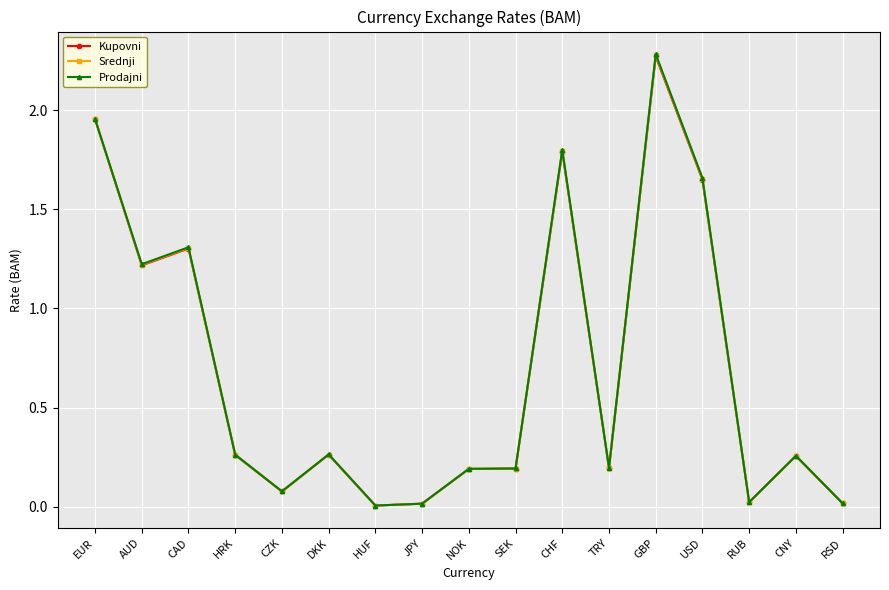

What is the difference between the second highest and second lowest values in the Kupovni series?

1.9